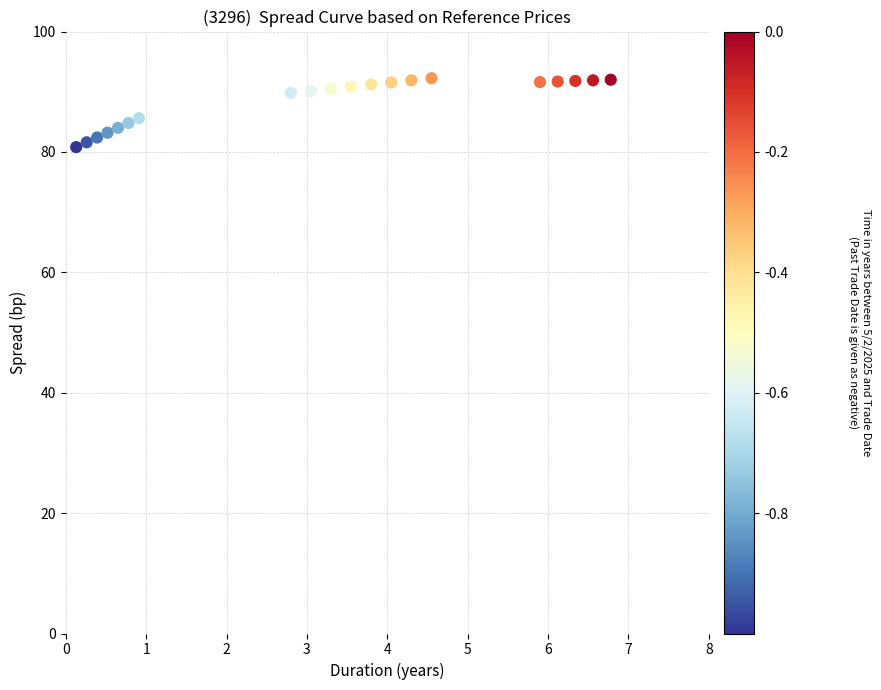

What is the range of X values (max minus min)?

6.7